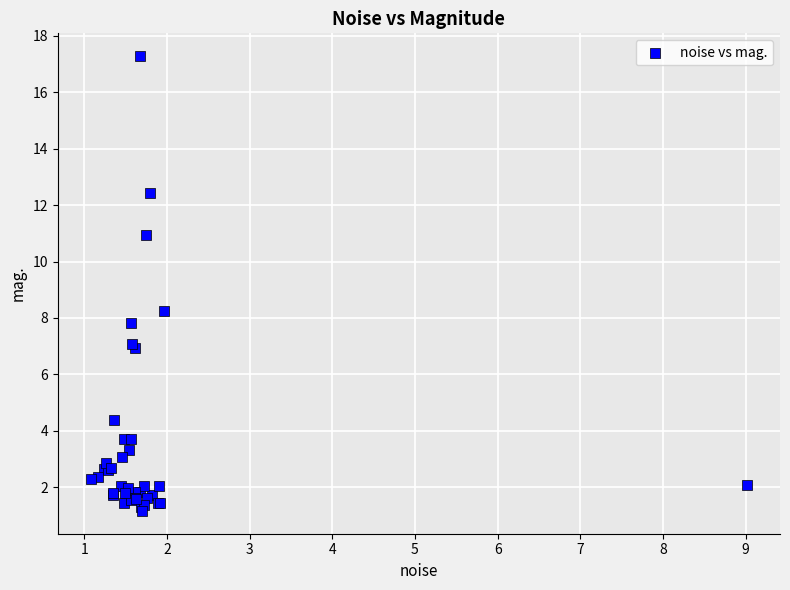

What Y value in the scatter plot is closest to 9?

8.2